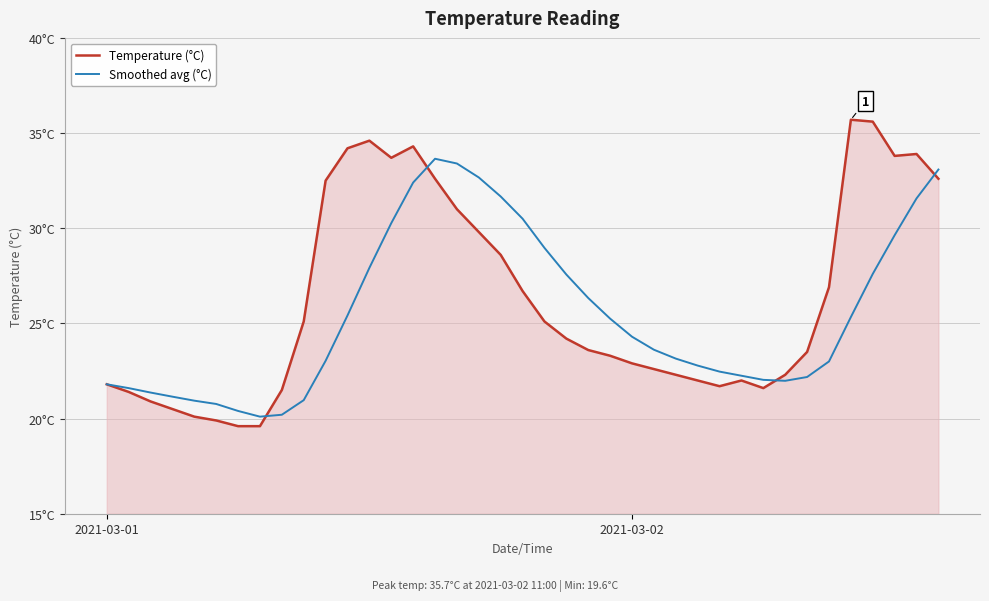

True or false: Smoothed avg (°C) and Temperature (°C) intersect in this chart.

True